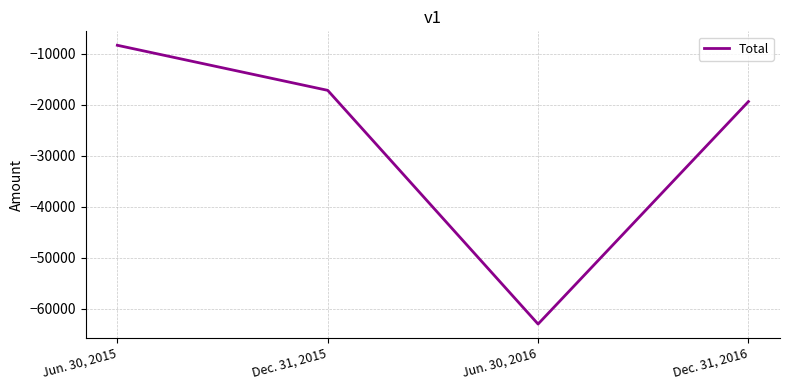

Rank the categories by value from lowest to highest.

Jun. 30, 2016, Dec. 31, 2016, Dec. 31, 2015, Jun. 30, 2015